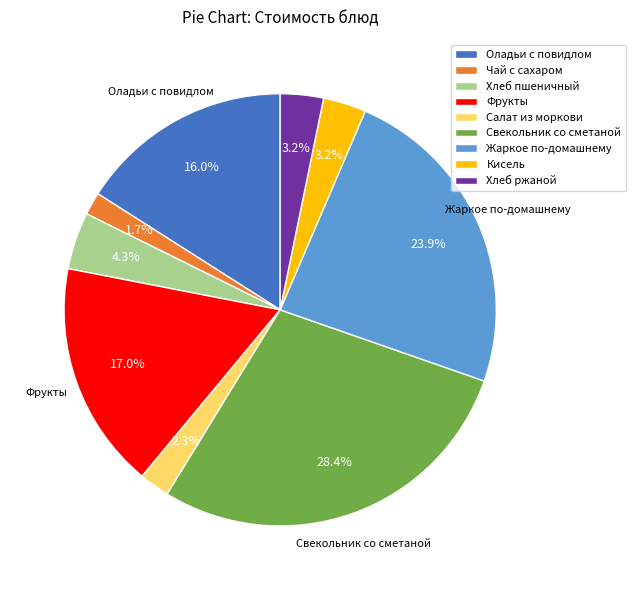

What is the smallest slice in the pie chart?

Чай с сахаром